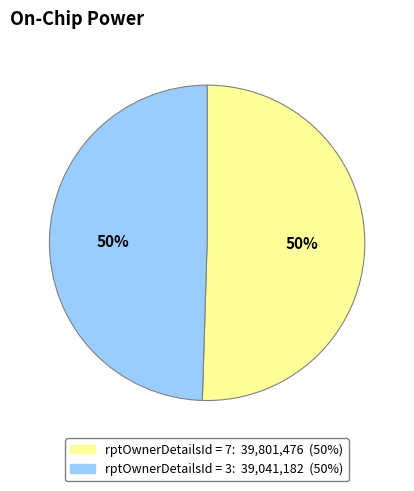

To the nearest percent, what is the average slice percentage?

50%